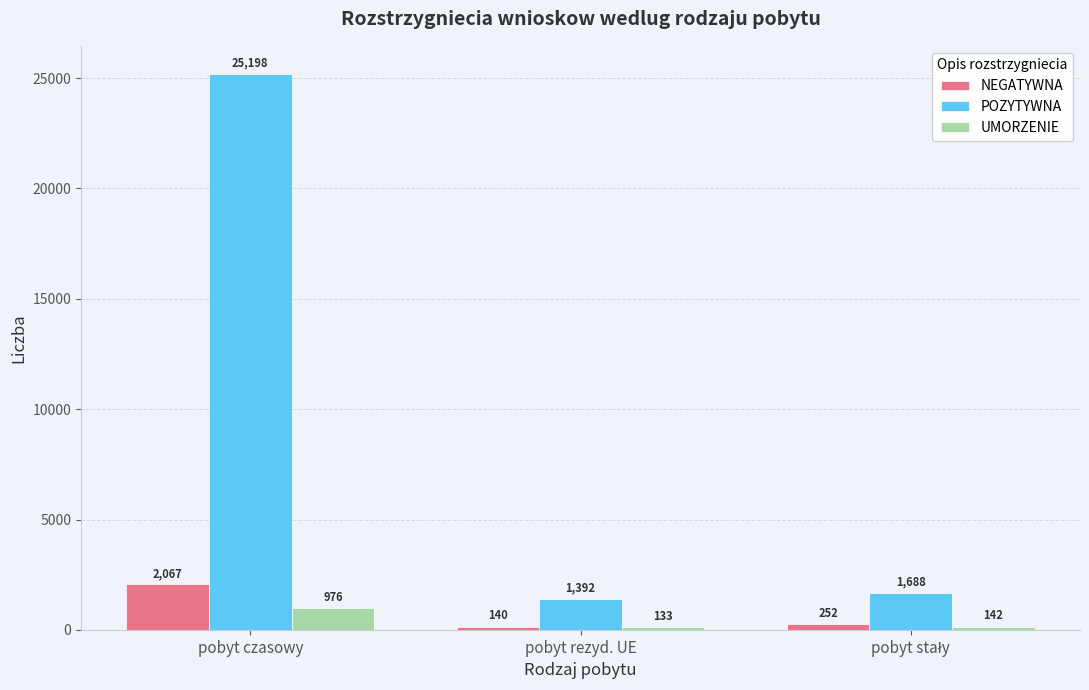

How many data points in UMORZENIE are less than 142?

1